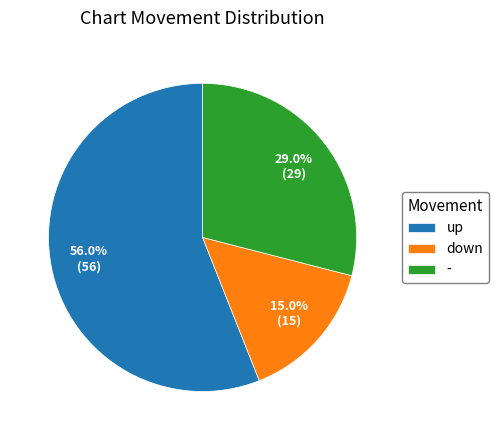

What is the ratio of the value at down to the value at up?

0.3